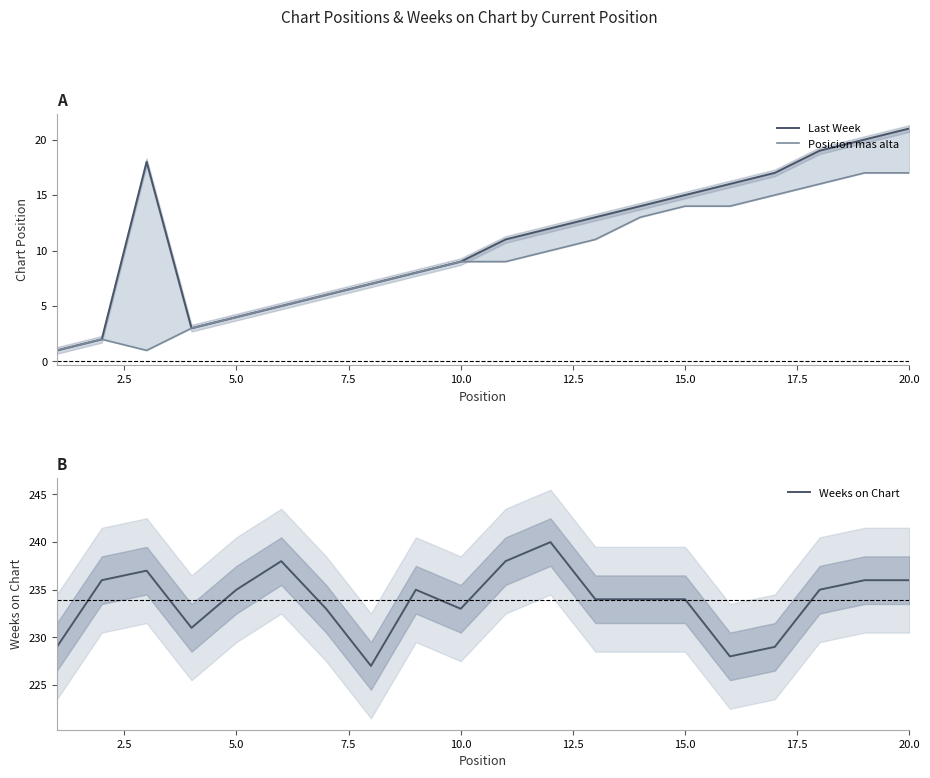

True or false: Posicion mas alta has more than 2 interior local peaks.

False